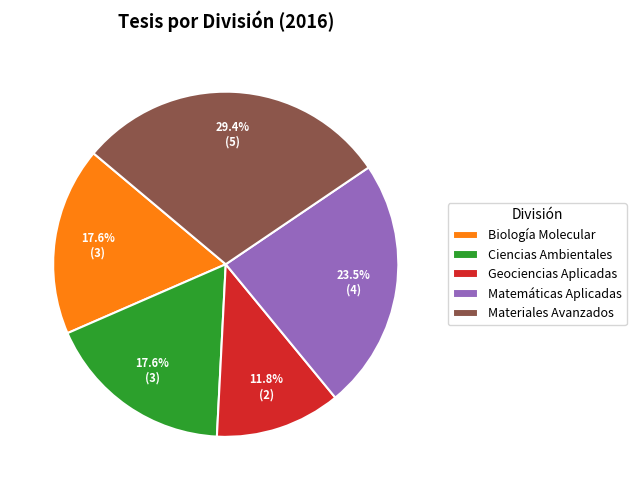

Approximately how many times larger is the value at Matemáticas Aplicadas compared to Biología Molecular?

1.3